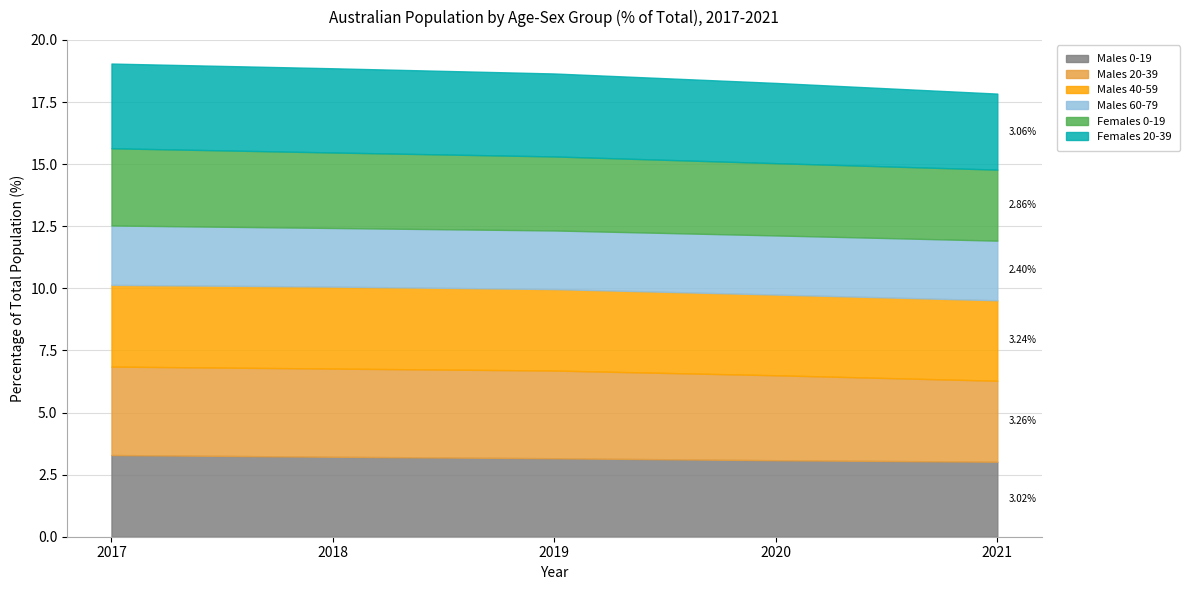

What is the total value across all series at 2020?

18.3